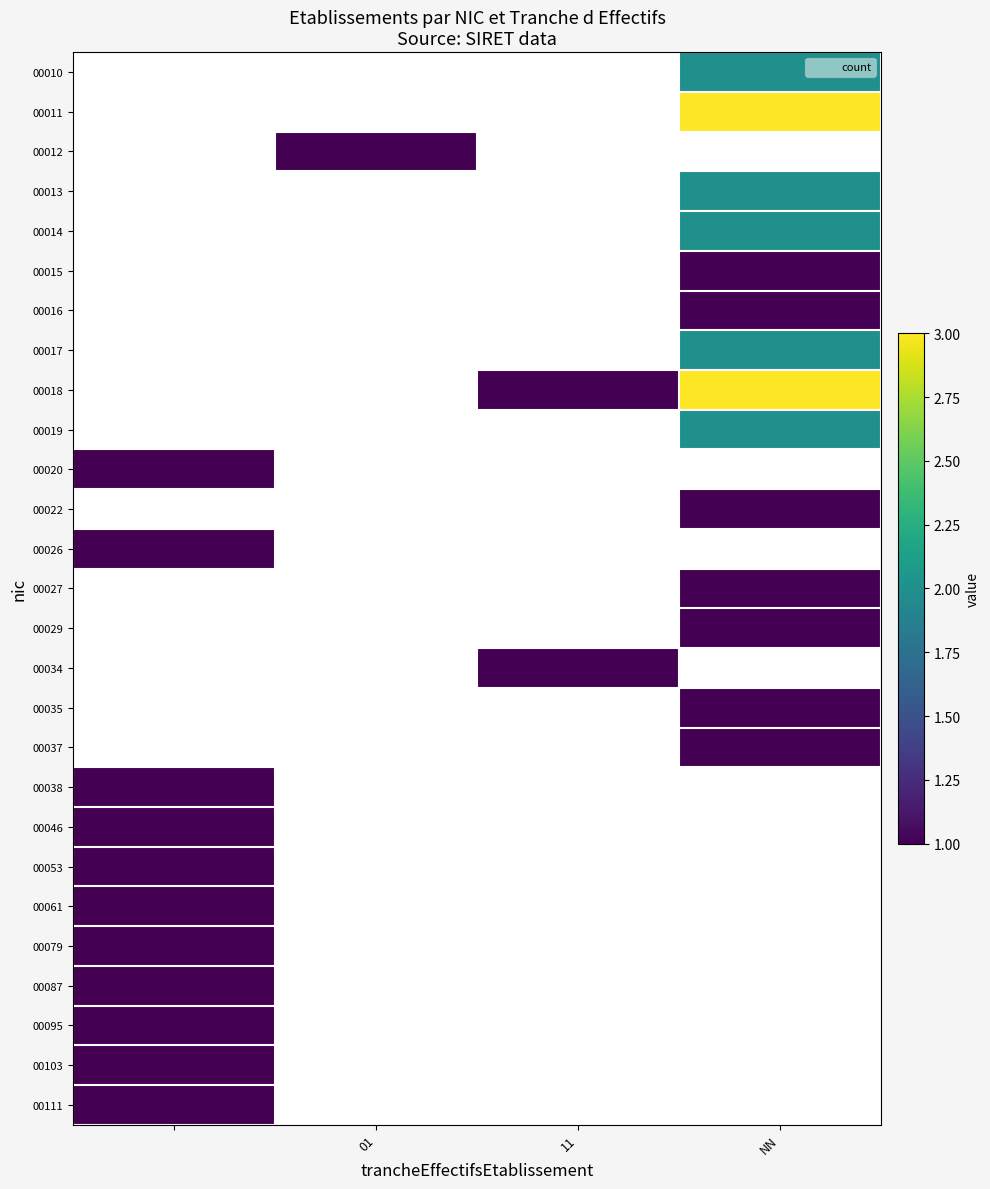

The 00035 series shows 1.7 at NN. True or false?

False